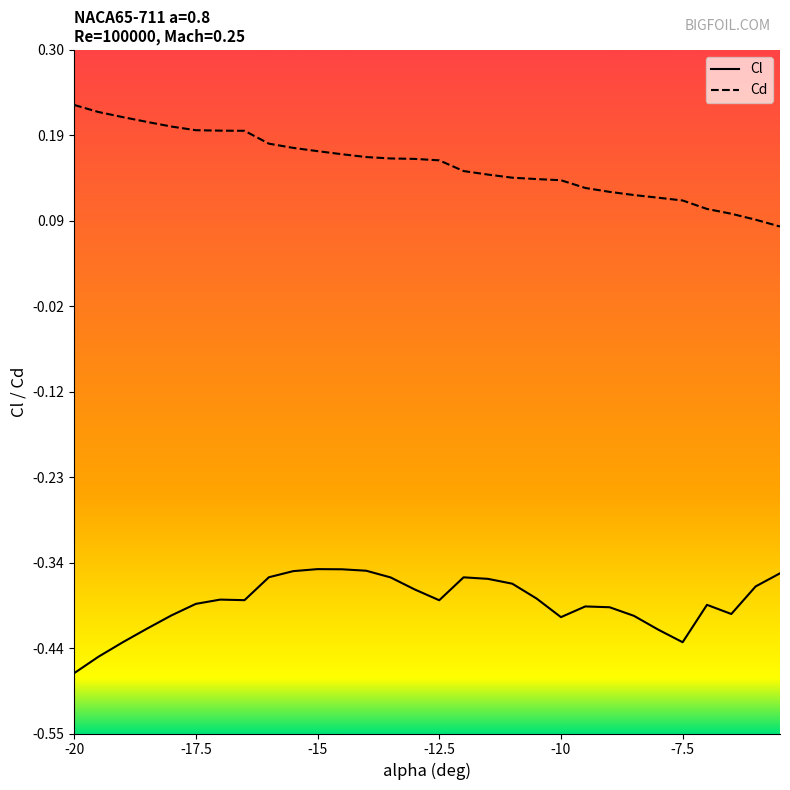

How many series are shown in this chart?

2